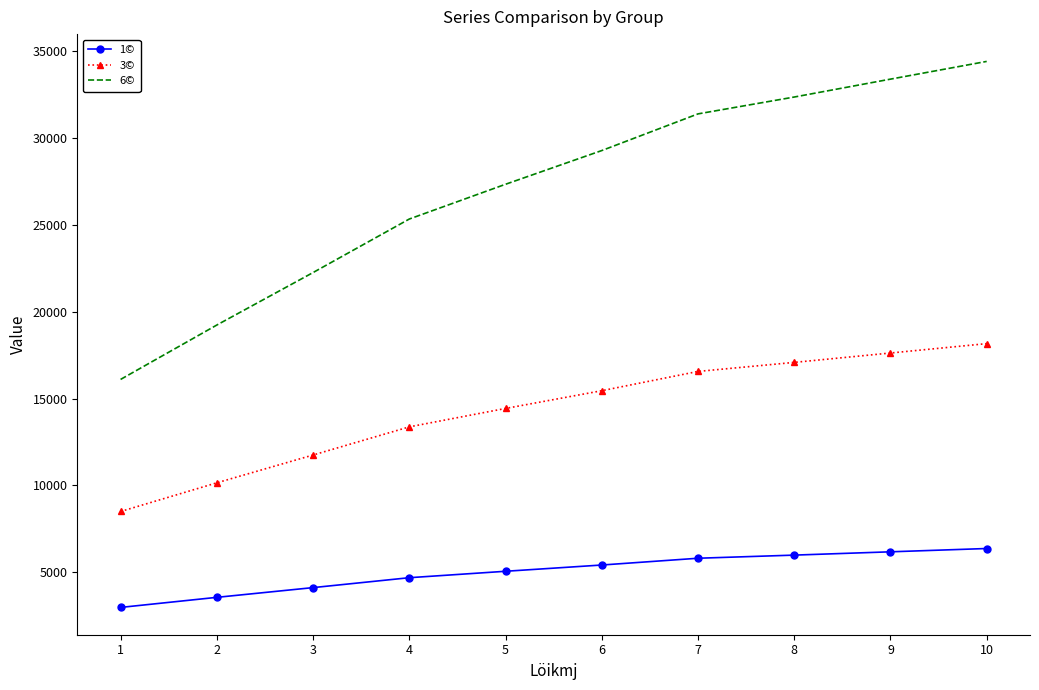

Where is 1© nearest to the value 4675?

4